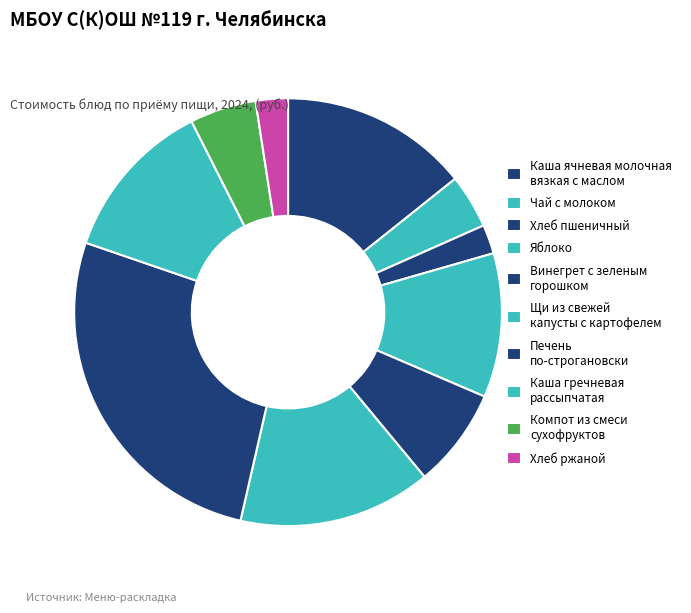

How many slices are in this pie chart?

10